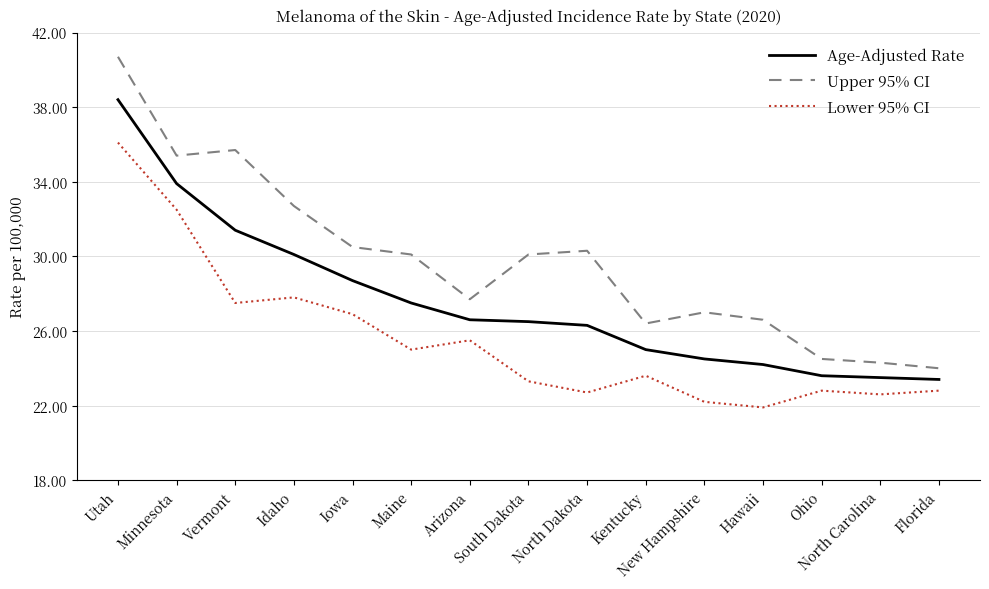

Which series has the largest total across all categories?

Upper 95% CI